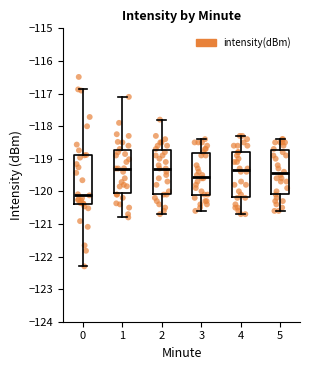

Reading left to right, read every box against the y-axis: the position of its median line, the range the box covers, and the ends of its whiskers. The values are not printed on the chart, so give them approximately, as read against the axis.

0: median -120.1, box -120.4 to -118.9, whiskers -122.3 to -116.9
1: median -119.3, box -120.0 to -118.7, whiskers -120.8 to -117.1
2: median -119.3, box -120.1 to -118.7, whiskers -120.7 to -117.8
3: median -119.5, box -120.1 to -118.8, whiskers -120.6 to -118.4
4: median -119.3, box -120.2 to -118.8, whiskers -120.7 to -118.3
5: median -119.4, box -120.1 to -118.7, whiskers -120.6 to -118.4